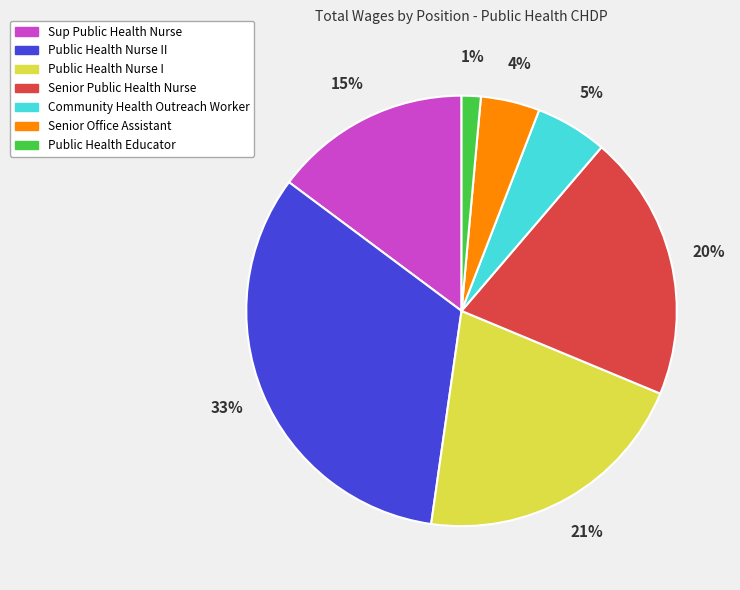

To the nearest percent, what percentage of the pie is Community Health Outreach Worker?

5%